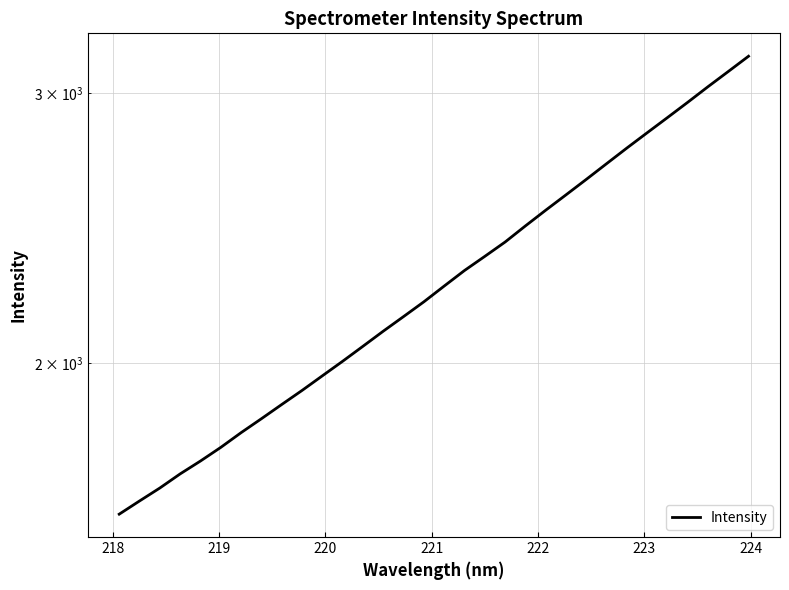

How many lines are shown in the chart?

1